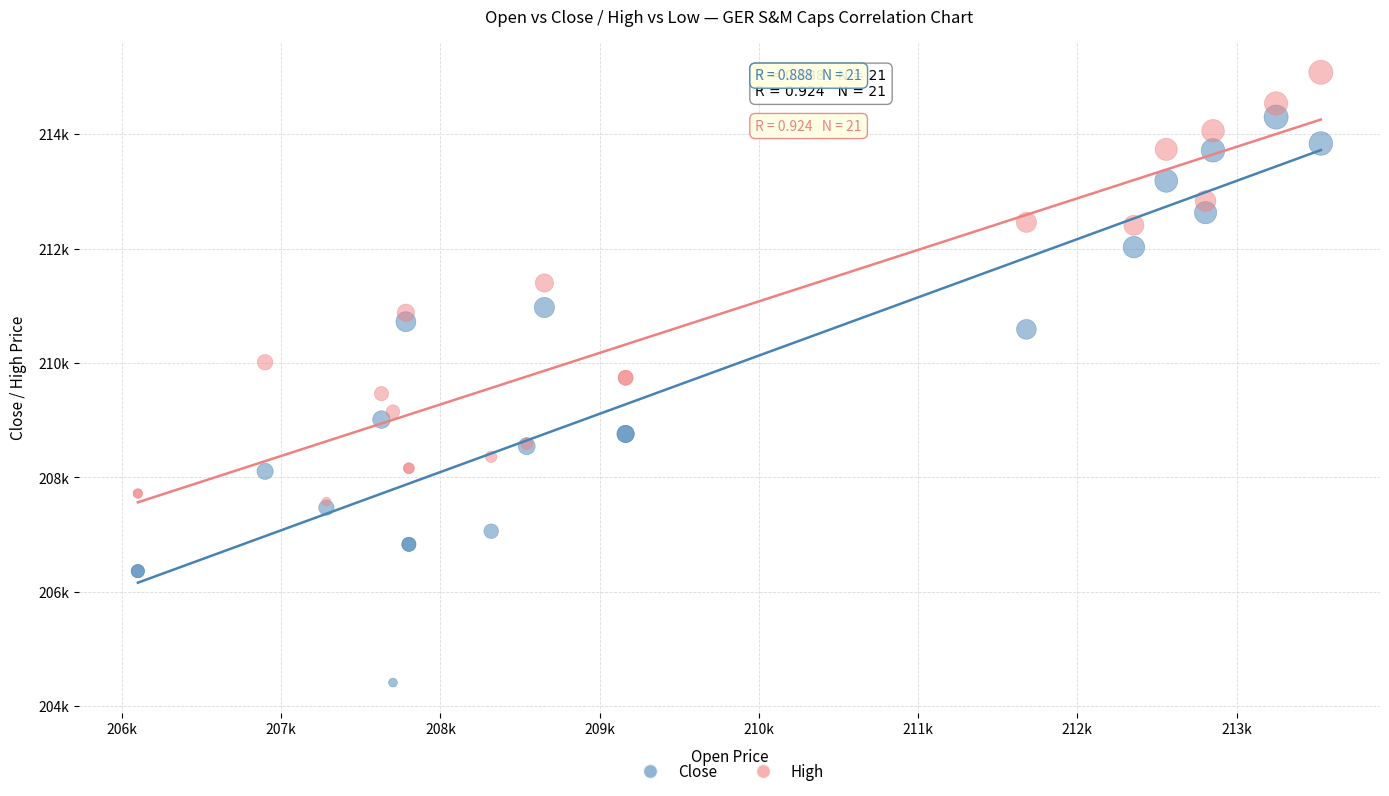

Which series has the widest spread of Y values?

Close